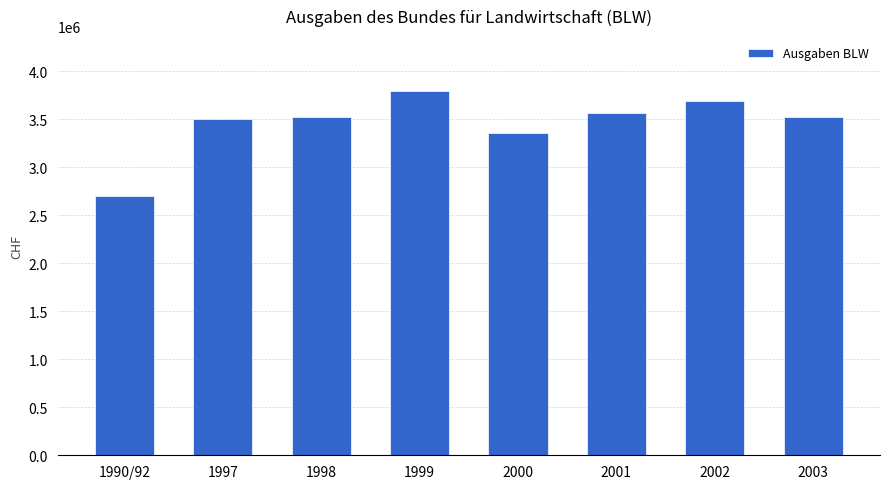

Which label corresponds to the largest value in the chart?

1999